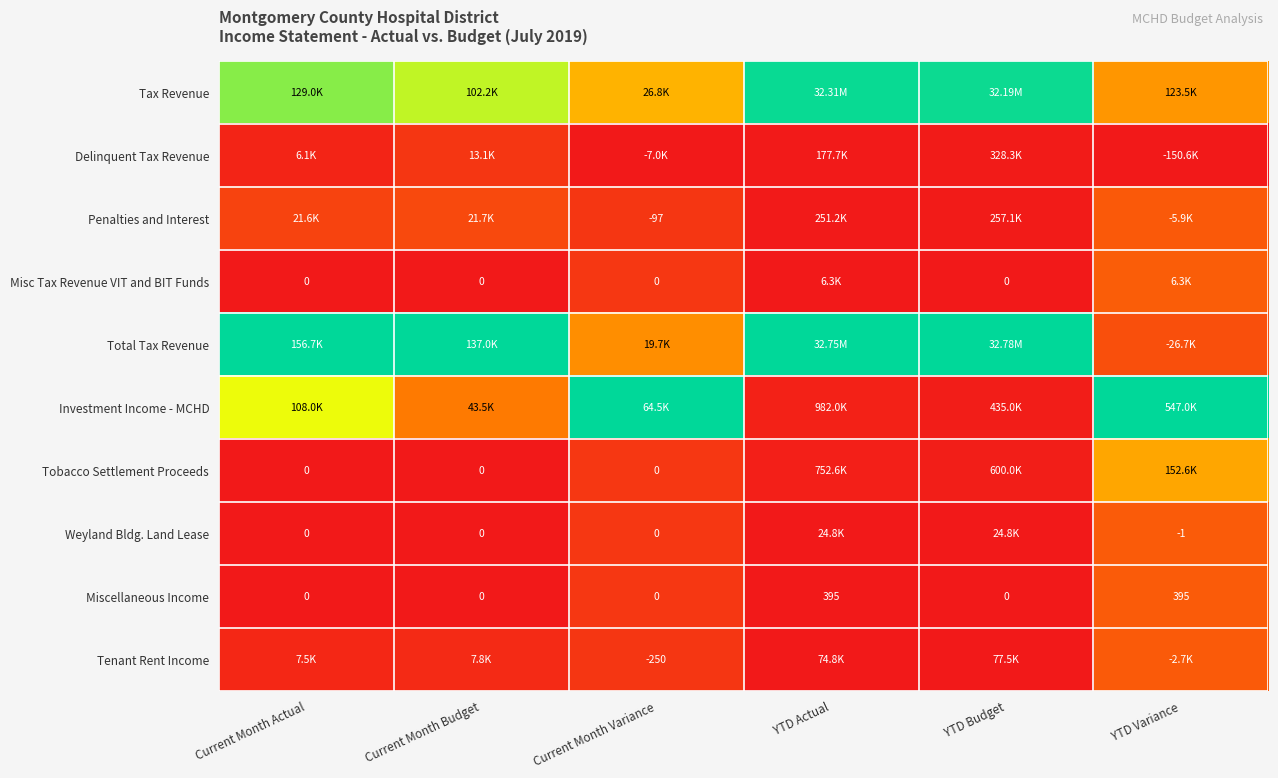

Which has a higher value, Current Month Budget or YTD Budget?

YTD Budget